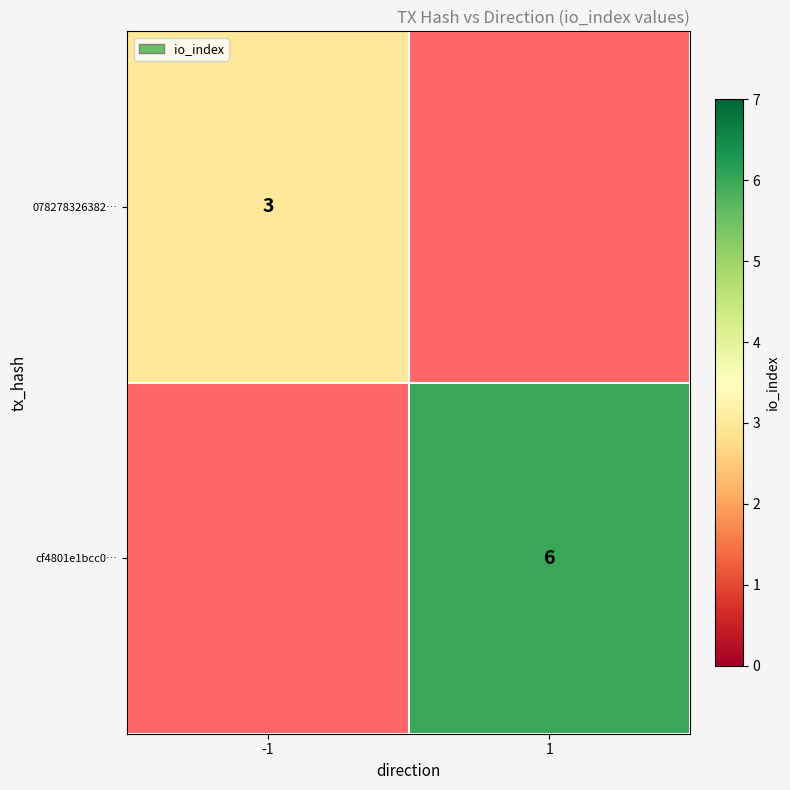

The value of 078278326382… at -1 is 2. True or false?

False